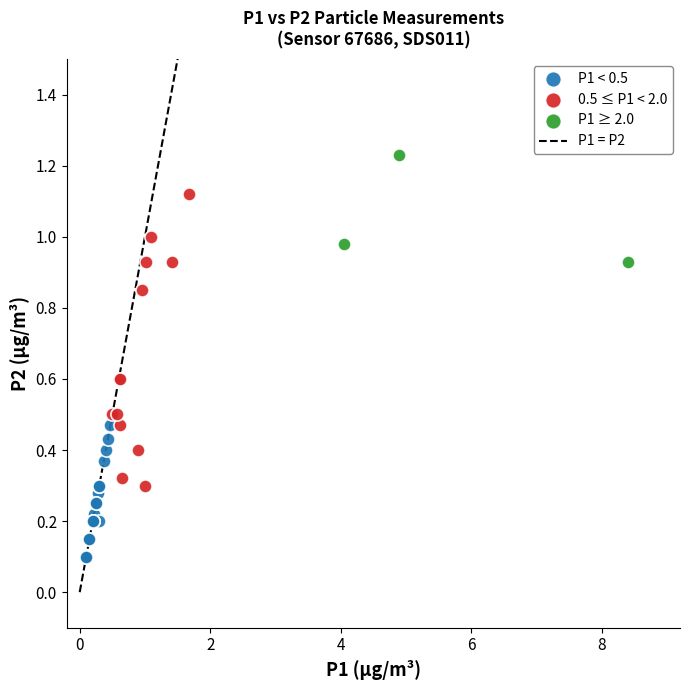

Which series has the widest spread of Y values?

0.5 ≤ P1 < 2.0